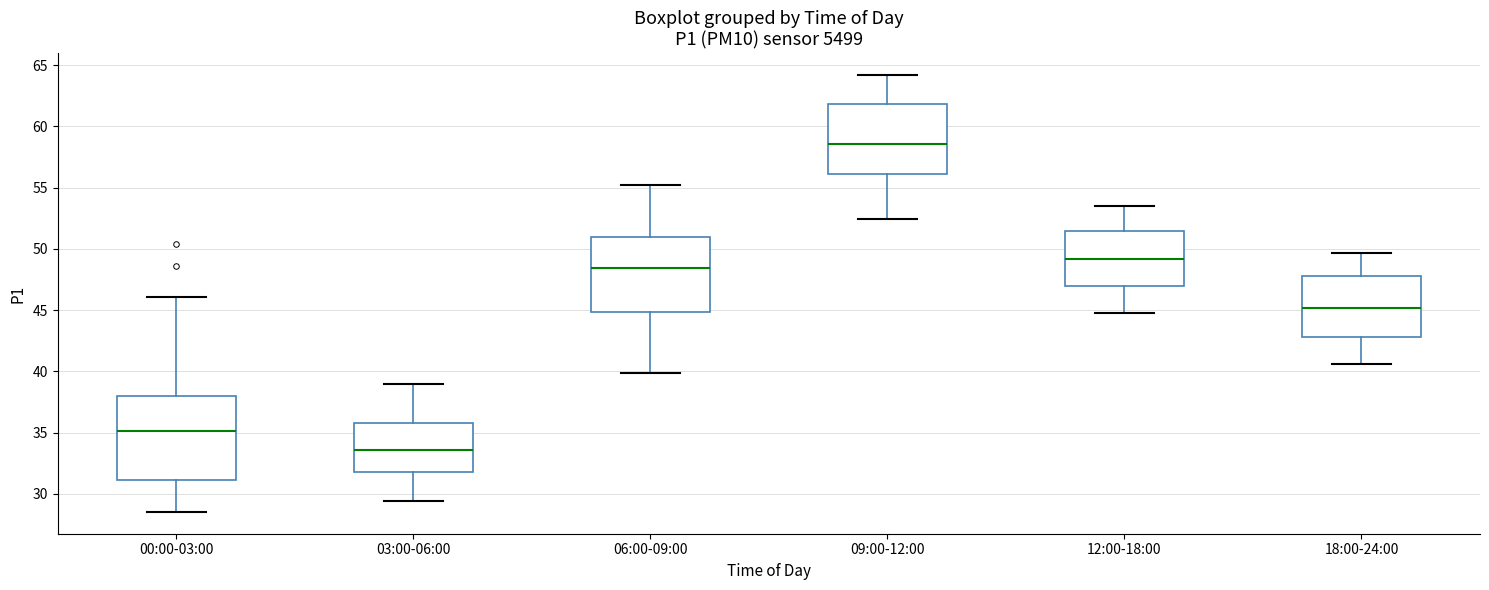

Reading left to right, transcribe this box plot: for each box, give where its median line is, the range the box spans, and where its two whiskers end, as read against the y-axis. The values are not printed on the chart, so give them approximately, as read against the axis.

00:00-03:00: median 35.0, box 31.0 to 38.0, whiskers 28.5 to 46.0
03:00-06:00: median 33.5, box 32.0 to 36.0, whiskers 29.5 to 39.0
06:00-09:00: median 48.5, box 45.0 to 51.0, whiskers 40.0 to 55.0
09:00-12:00: median 58.5, box 56.0 to 62.0, whiskers 52.5 to 64.0
12:00-18:00: median 49.0, box 47.0 to 51.5, whiskers 44.5 to 53.5
18:00-24:00: median 45.0, box 43.0 to 48.0, whiskers 40.5 to 49.5